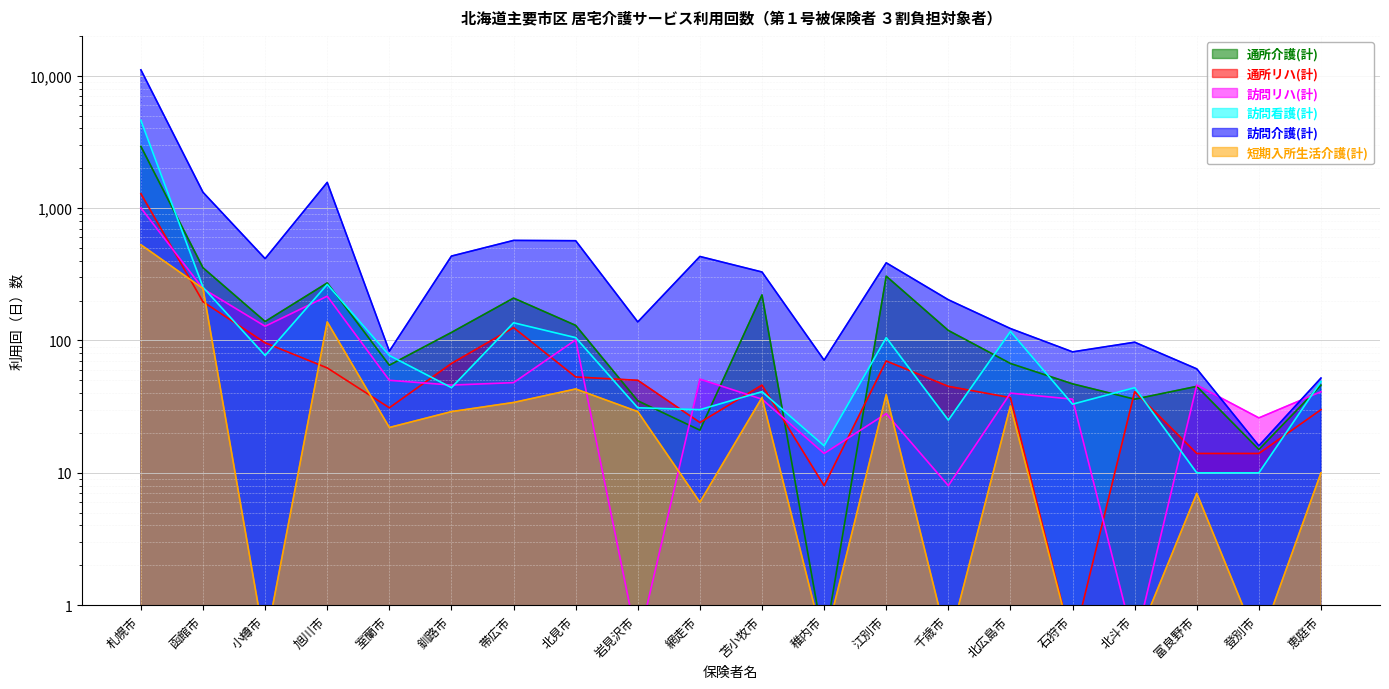

True or false: 訪問看護(計) and 短期入所生活介護(計) intersect in this chart.

False